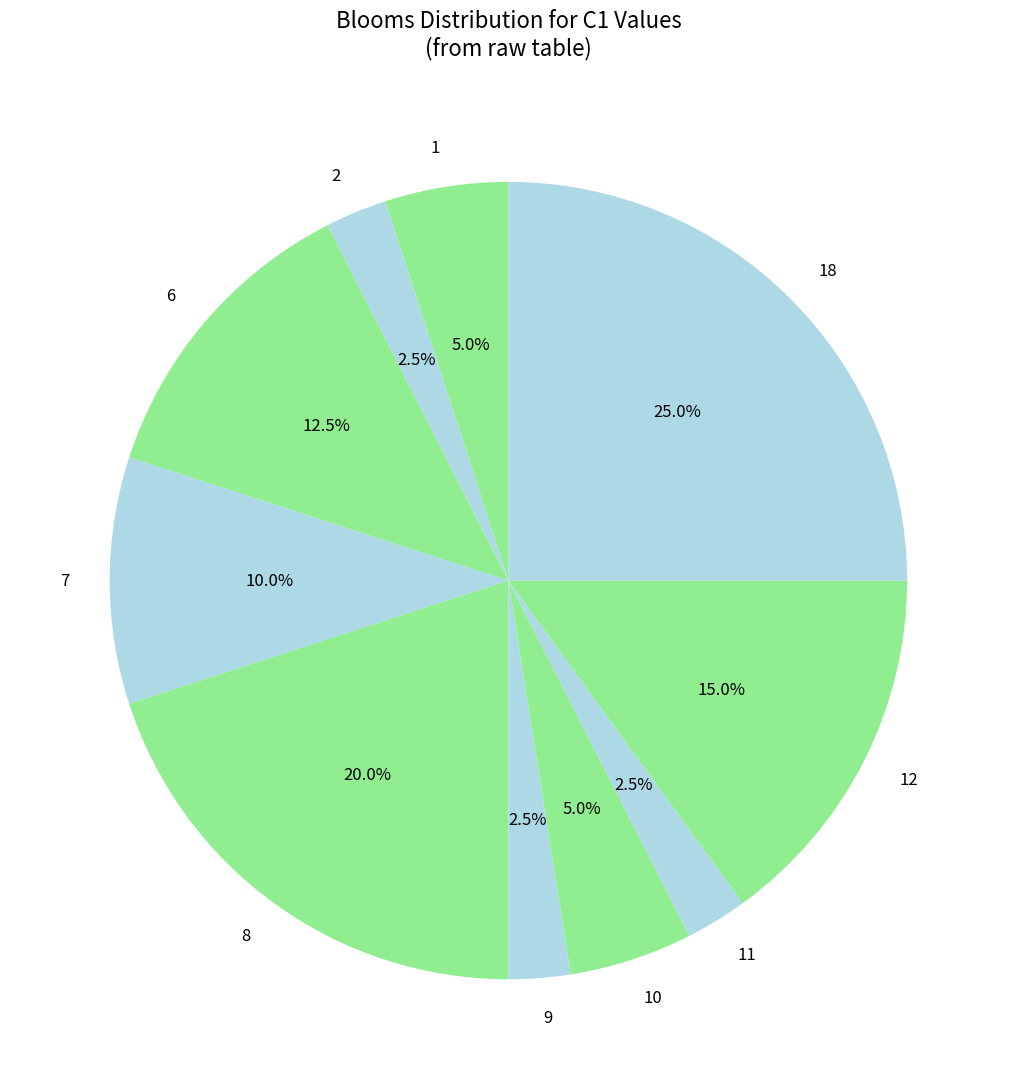

Is the sum of 6 and 11 greater than half?

No